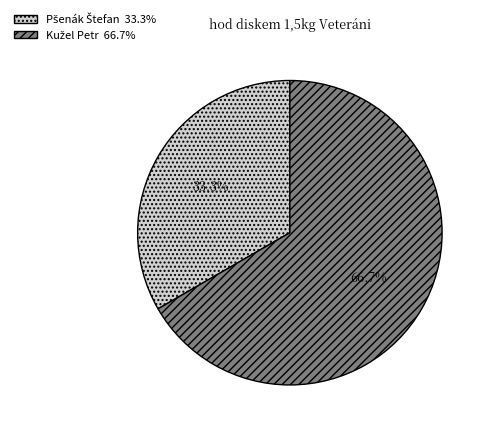

Is there a majority slice in this chart?

Yes